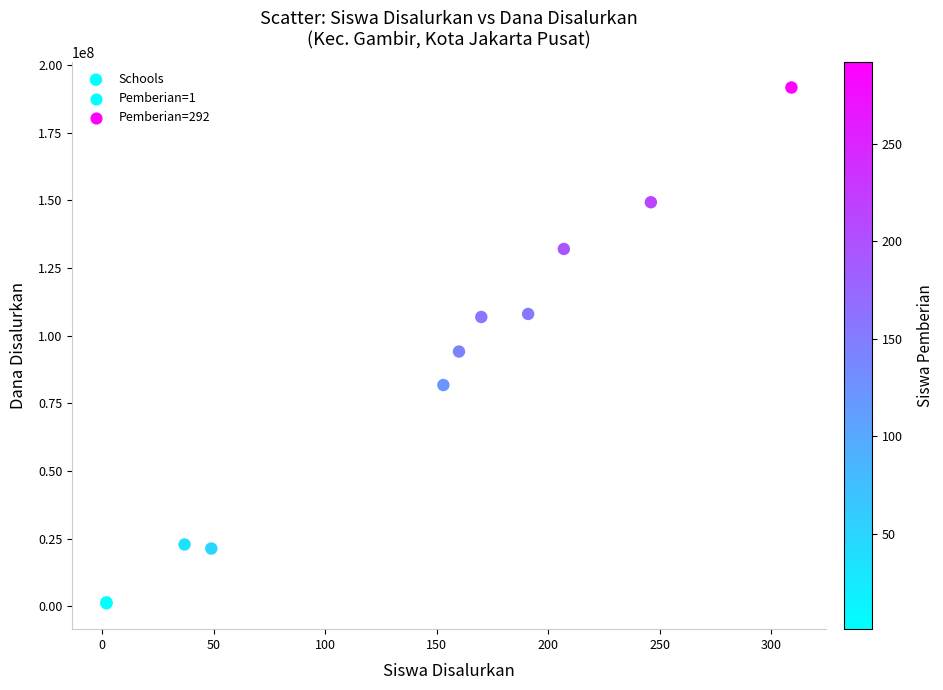

What Y value in the scatter plot is closest to 96375000?

94125000